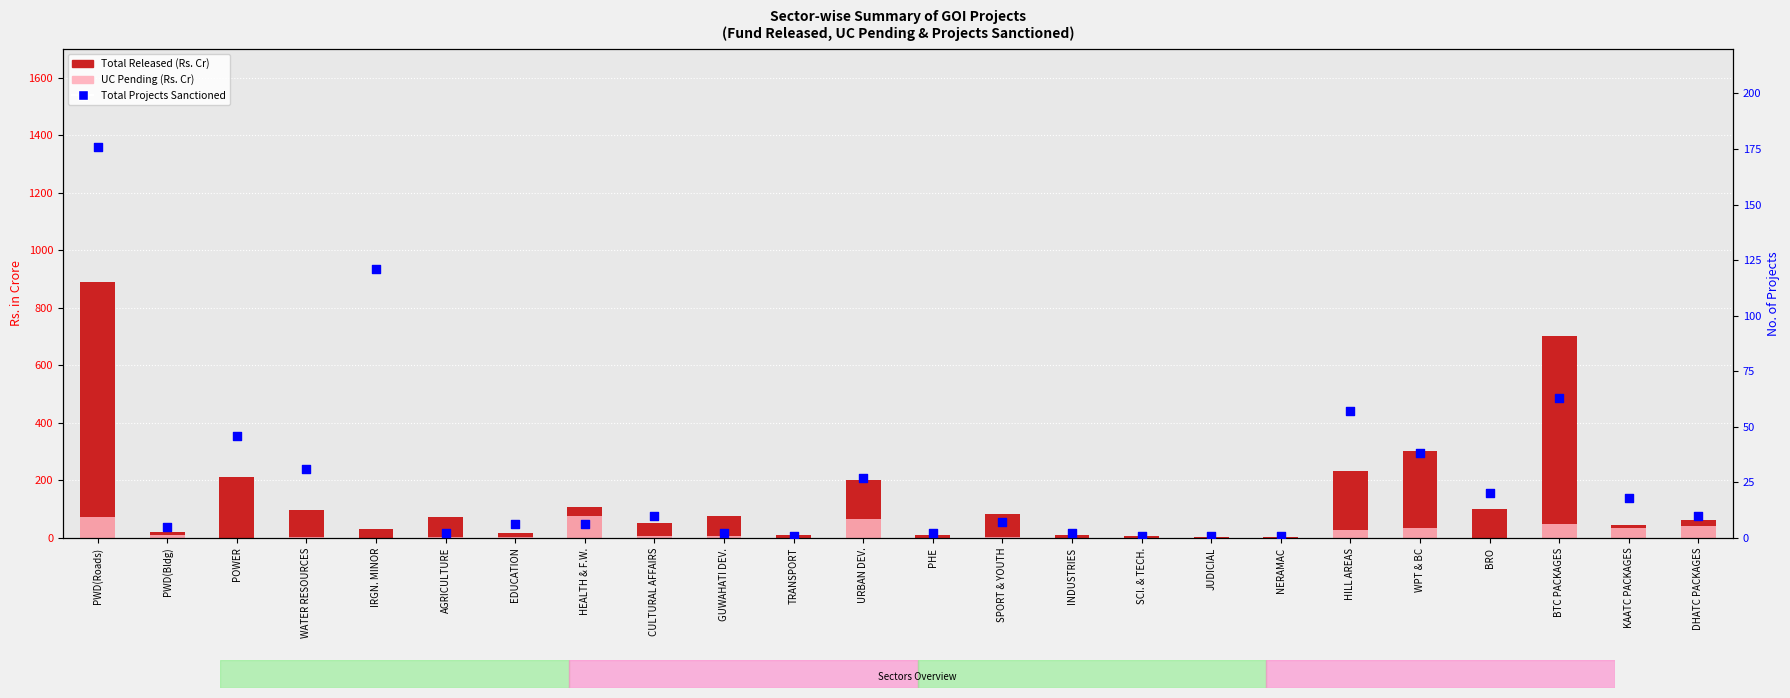

Which series contains the lowest Y value?

UC Pending (Rs. Cr)